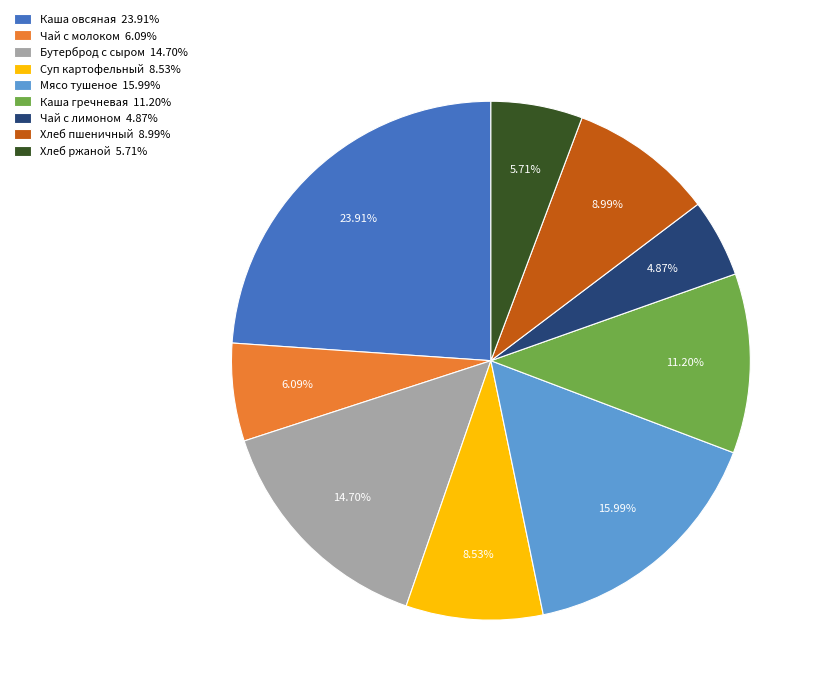

Is there any slice that represents more than half of the pie?

No